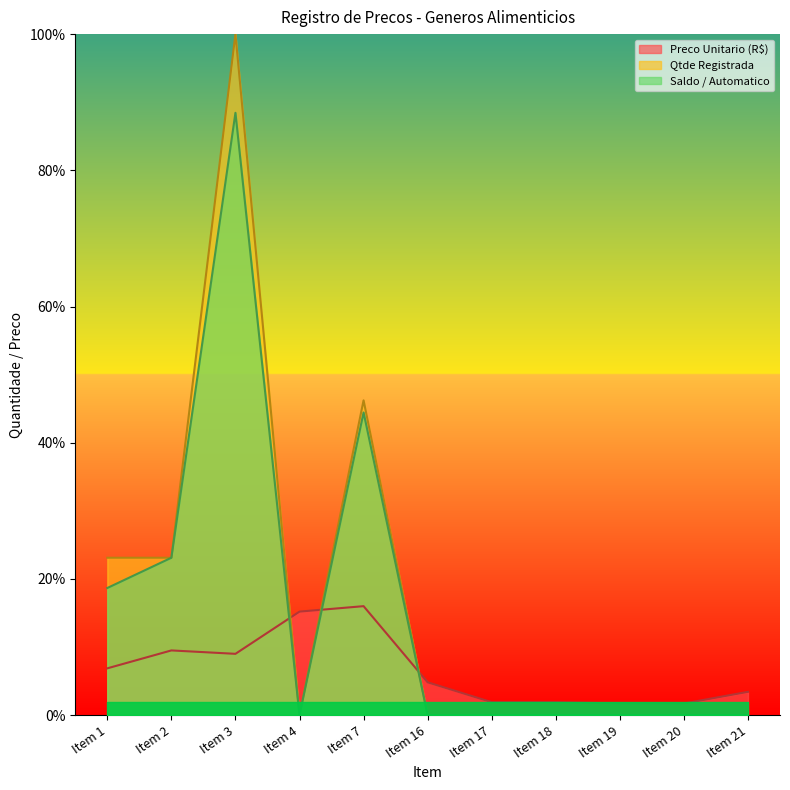

What are all the series names shown in the legend?

Preco Unitario (R$), Qtde Registrada, Saldo / Automatico